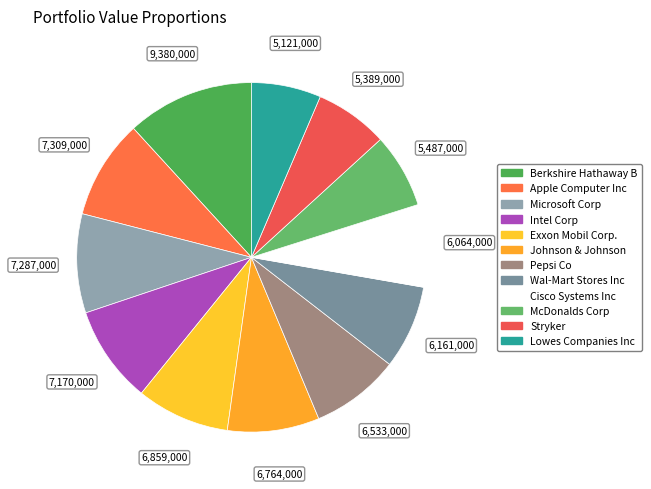

Count the number of slices in the pie.

12